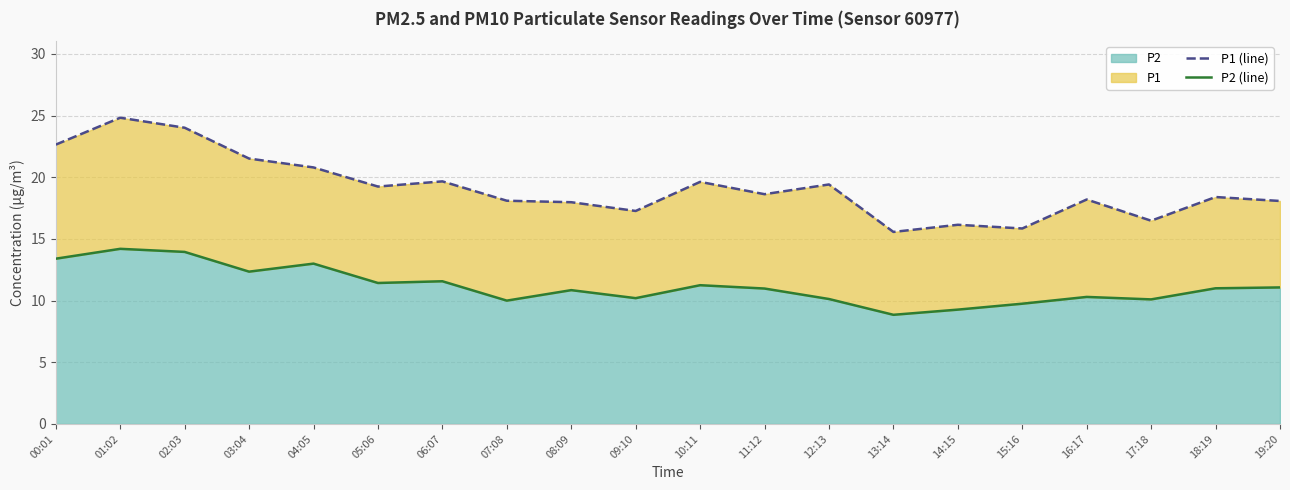

True or false: P2 (line) has a value of 10.1 at 17:18.

True